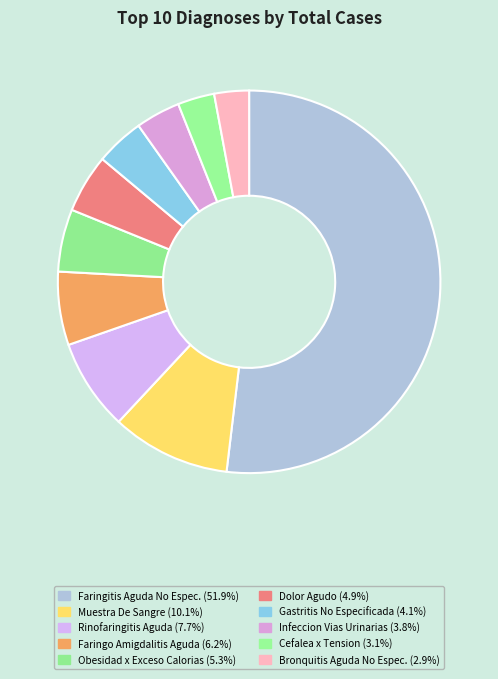

How many segments does this pie chart have?

10